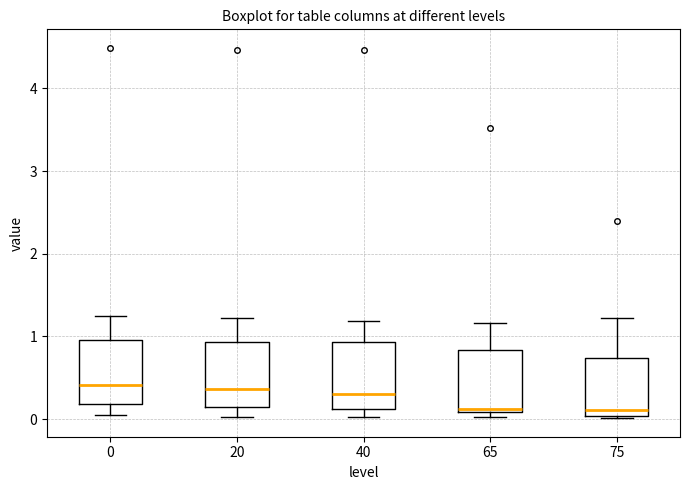

Where does the median line of the box at x = 40 sit on the y-axis? The values are not printed on the chart, so give them approximately, as read against the axis.

0.3